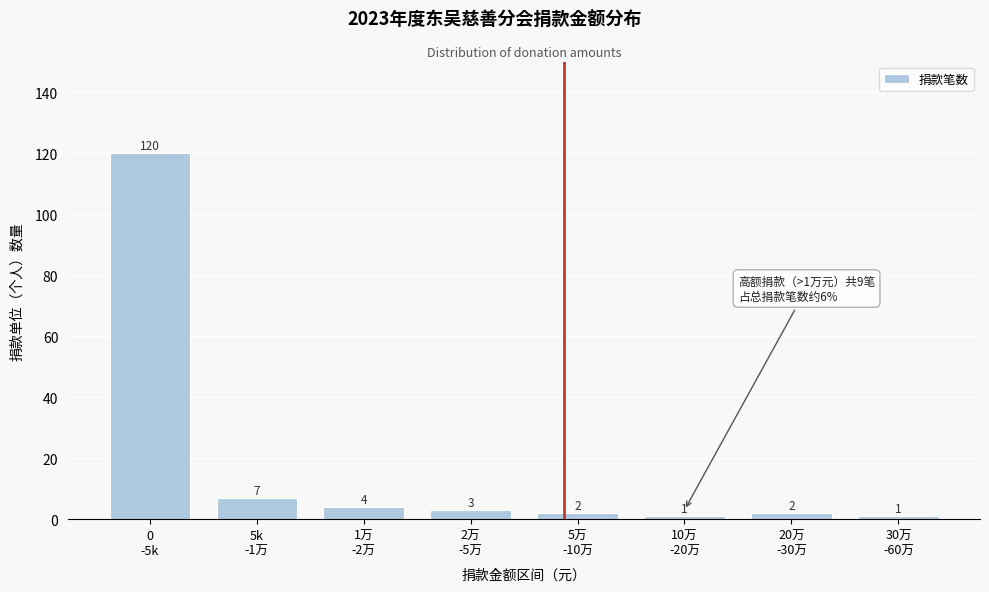

Reading right to left, what are all the values shown in this chart?

1	2	1	2	3	4	7	120